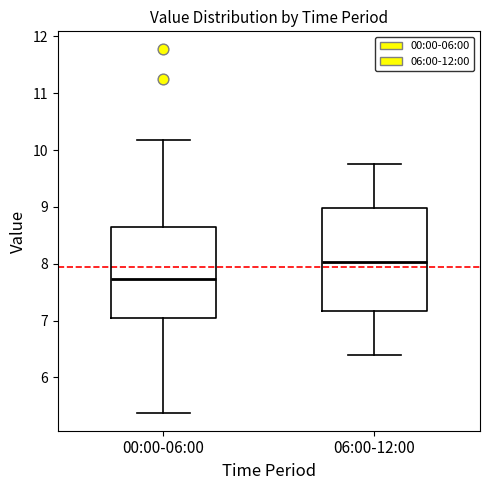

Reading left to right, transcribe this box plot: for each box, give where its median line is, the range the box spans, and where its two whiskers end, as read against the y-axis. The values are not printed on the chart, so give them approximately, as read against the axis.

00:00-06:00: median 7.7, box 7.1 to 8.6, whiskers 5.4 to 10.2
06:00-12:00: median 8.0, box 7.2 to 9.0, whiskers 6.4 to 9.8